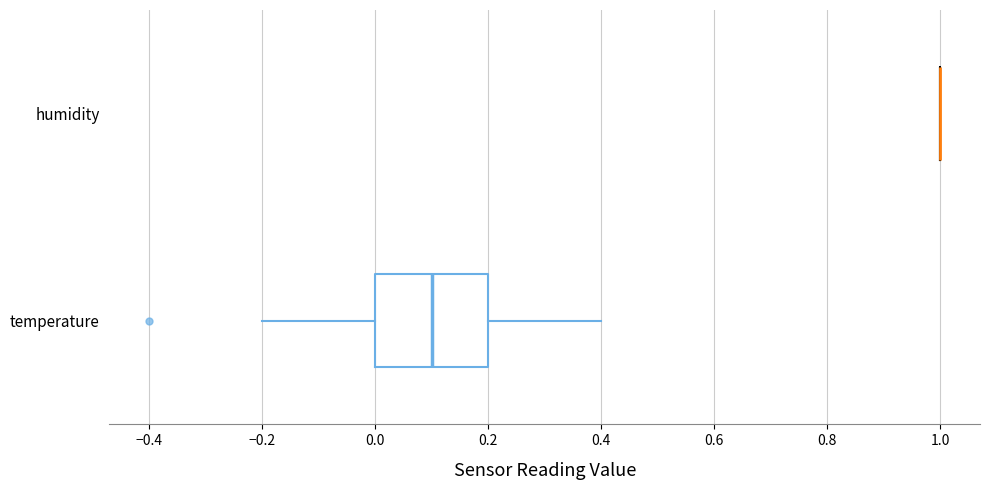

Comparing the boxes themselves (not the whiskers), which one is the widest?

temperature